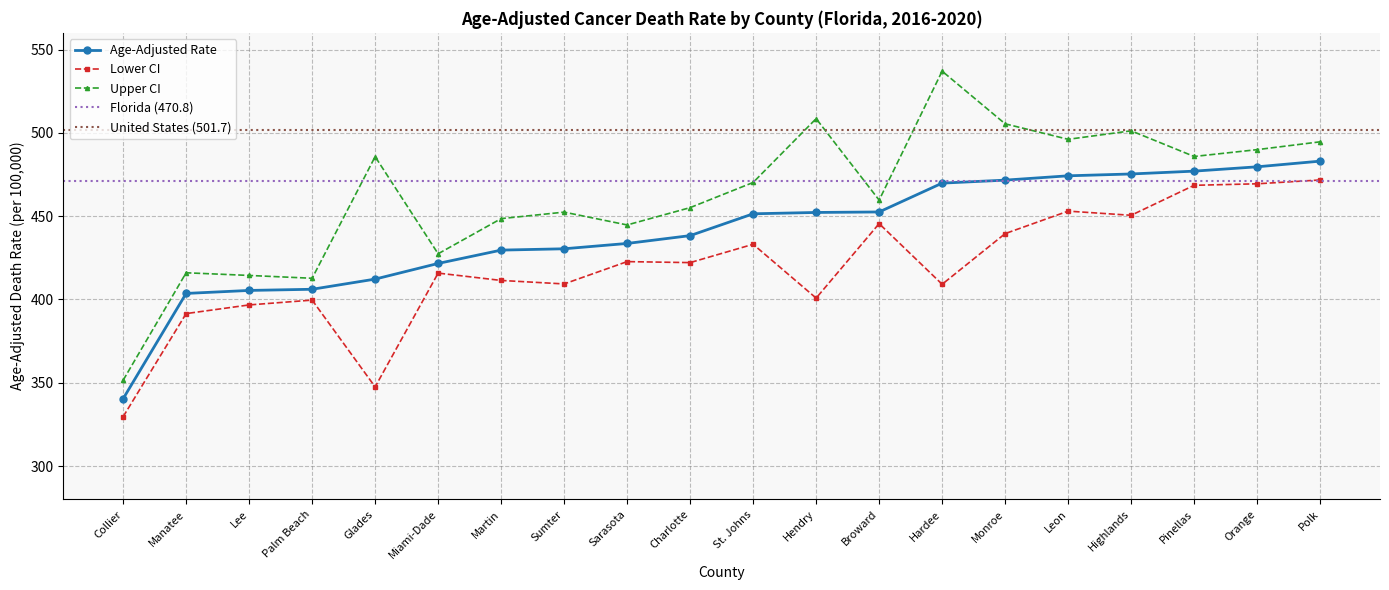

Reading right to left, transcribe all the data shown in this chart.

Age-Adjusted Rate: Polk=483.0	Orange=479.6	Pinellas=477.0	Highlands=475.3	Leon=474.2	Monroe=471.6	Hardee=469.8	Broward=452.5	Hendry=452.2	St. Johns=451.4	Charlotte=438.3	Sarasota=433.6	Sumter=430.4	Martin=429.6	Miami-Dade=421.6	Glades=412.2	Palm Beach=406.1	Lee=405.4	Manatee=403.6	Collier=340.4
Lower CI: Polk=471.7	Orange=469.4	Pinellas=468.5	Highlands=450.5	Leon=453.0	Monroe=439.5	Hardee=409.1	Broward=445.5	Hendry=400.8	St. Johns=433.1	Charlotte=422.1	Sarasota=422.7	Sumter=409.3	Martin=411.4	Miami-Dade=415.8	Glades=347.5	Palm Beach=399.6	Lee=396.7	Manatee=391.5	Collier=329.6
Upper CI: Polk=494.6	Orange=489.9	Pinellas=485.8	Highlands=501.2	Leon=496.1	Monroe=505.4	Hardee=537.0	Broward=459.6	Hendry=508.5	St. Johns=470.2	Charlotte=455.1	Sarasota=444.7	Sumter=452.4	Martin=448.5	Miami-Dade=427.4	Glades=485.7	Palm Beach=412.7	Lee=414.4	Manatee=416.0	Collier=351.5